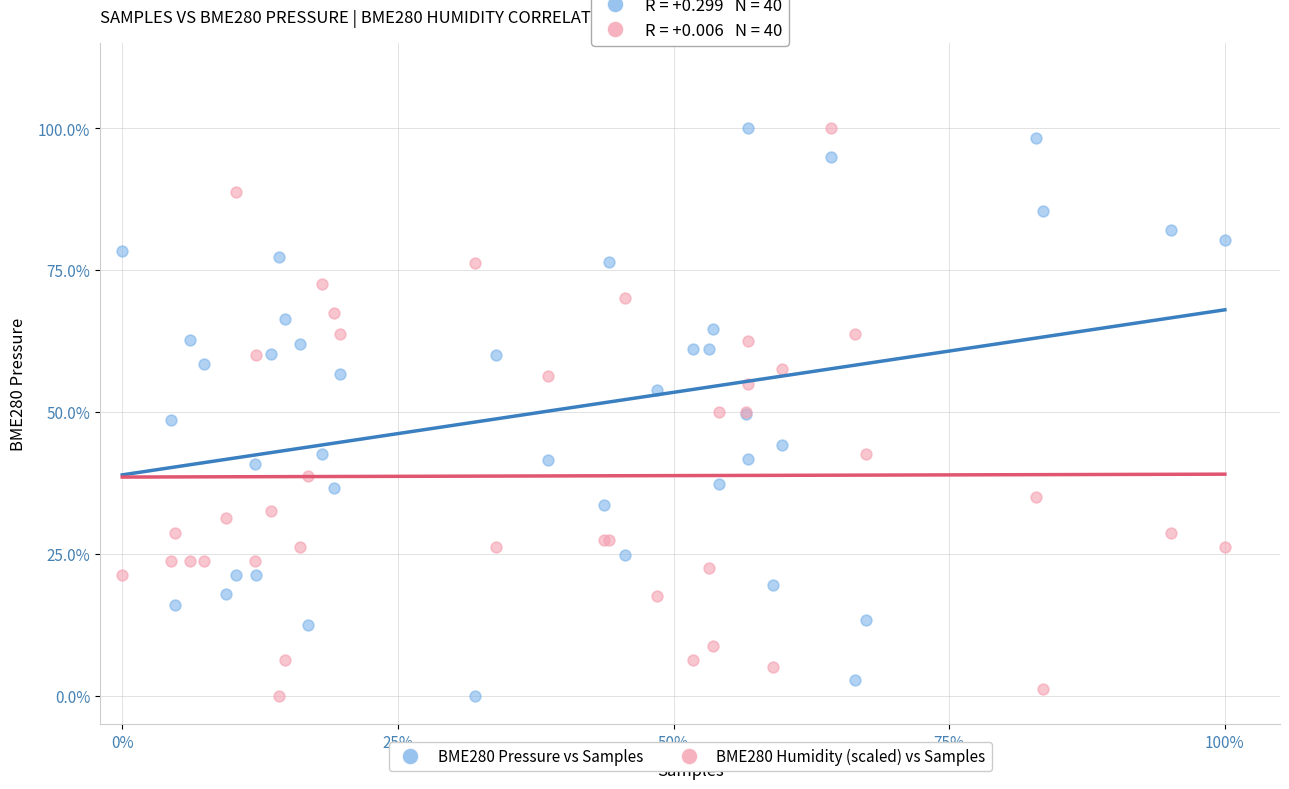

What are all the series names shown in the legend?

BME280 Pressure vs Samples, BME280 Humidity (scaled) vs Samples